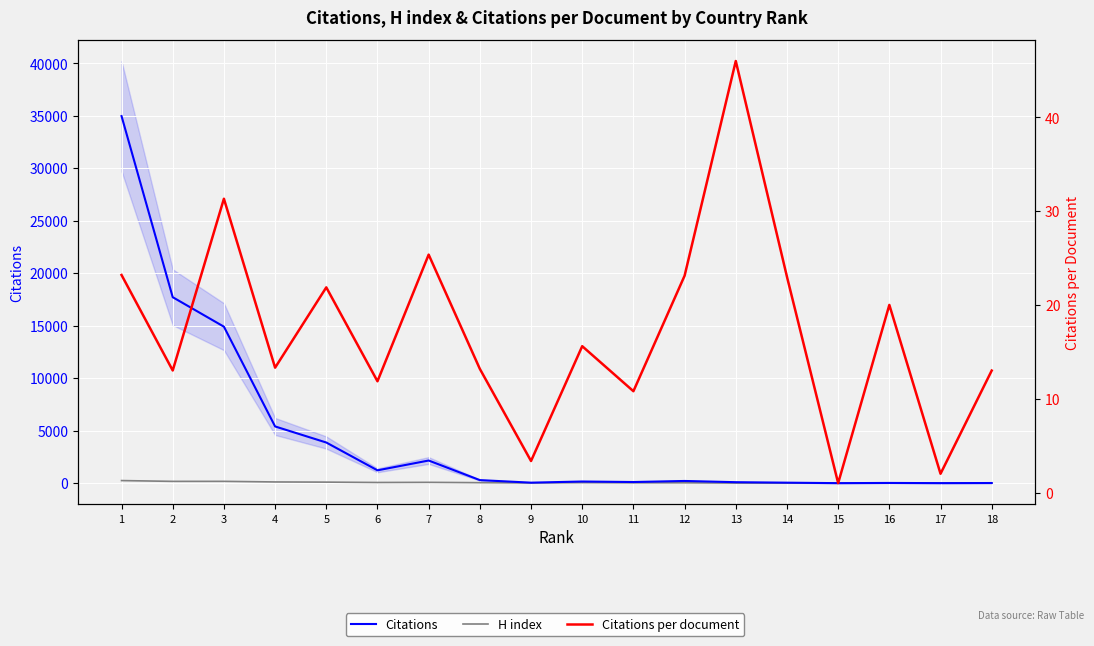

What is the lowest value of the H index series?

4.0